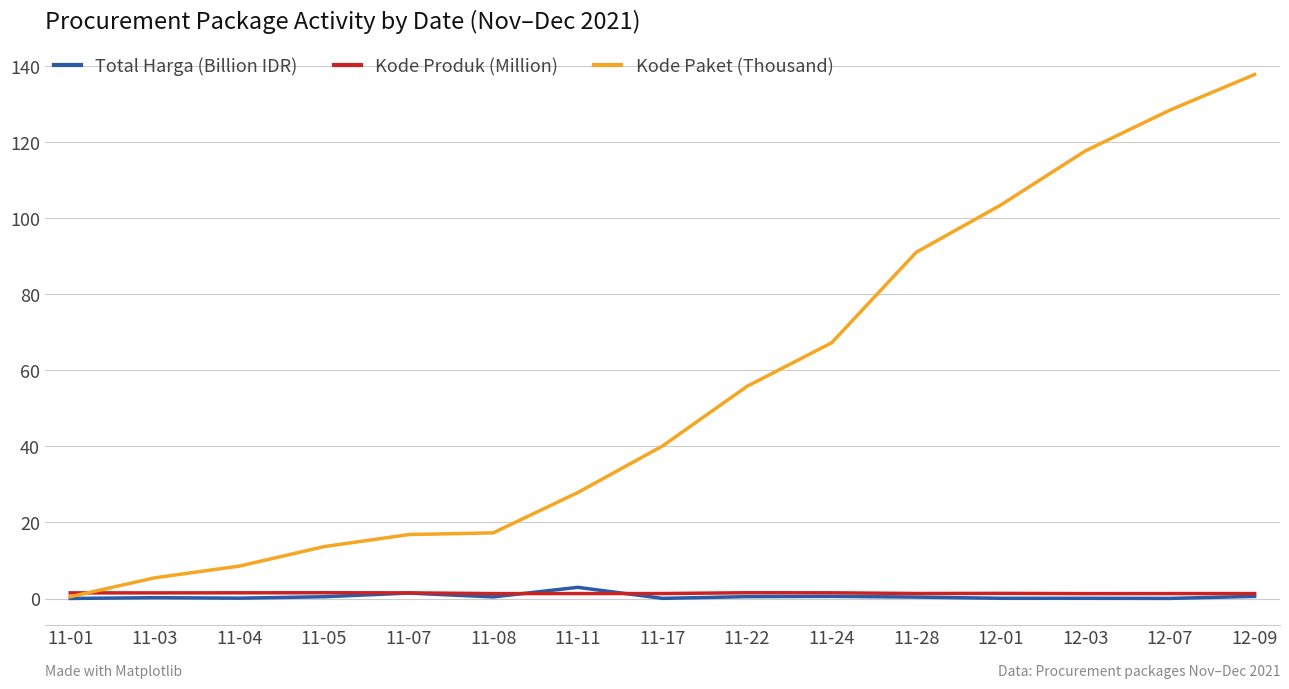

What is the average value of the Kode Produk (Million) series?

1.4